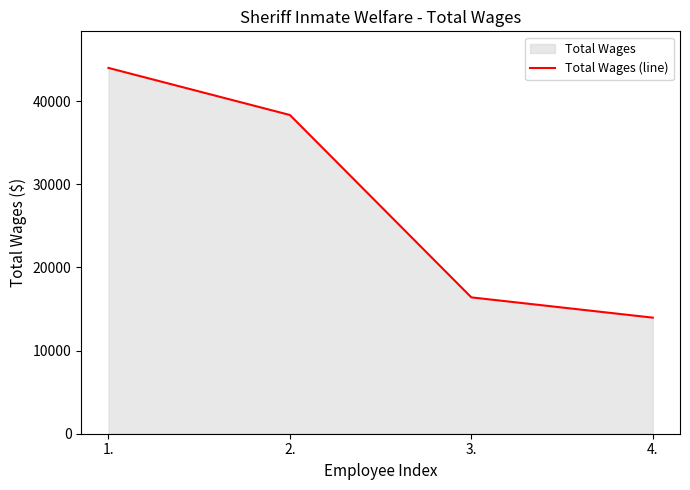

What is the greatest value displayed?

44014